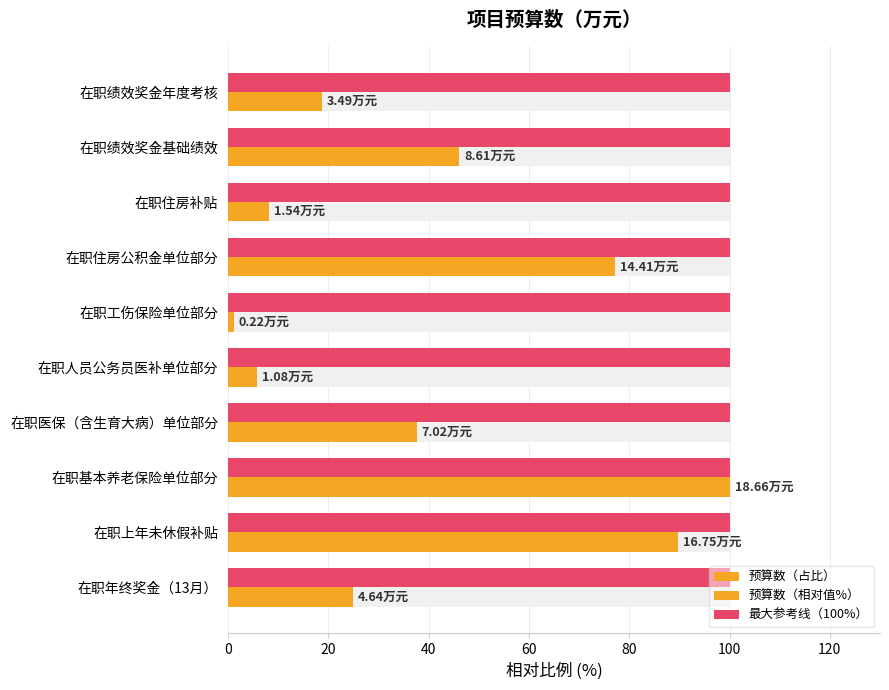

Is it true that 最大参考线（100%） equals 0.5 at 120?

False